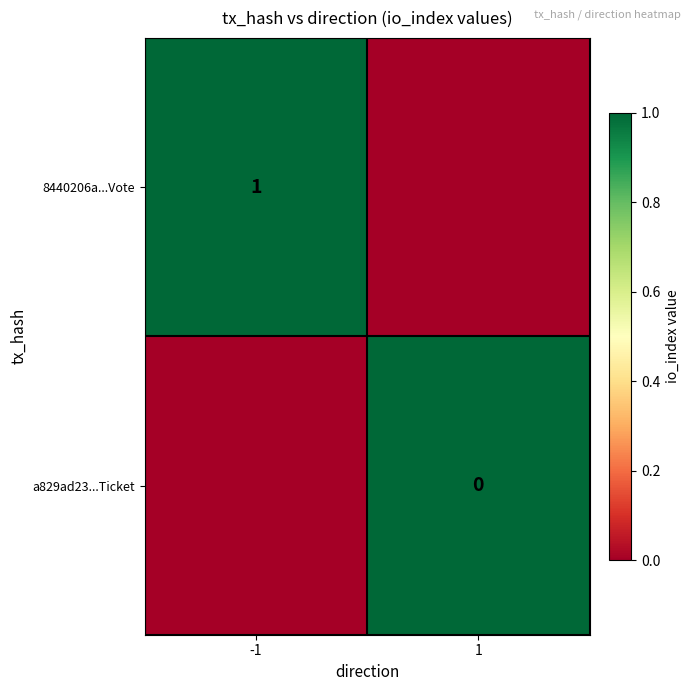

True or false: 8440206a...Vote has a value of 2 at -1.

False